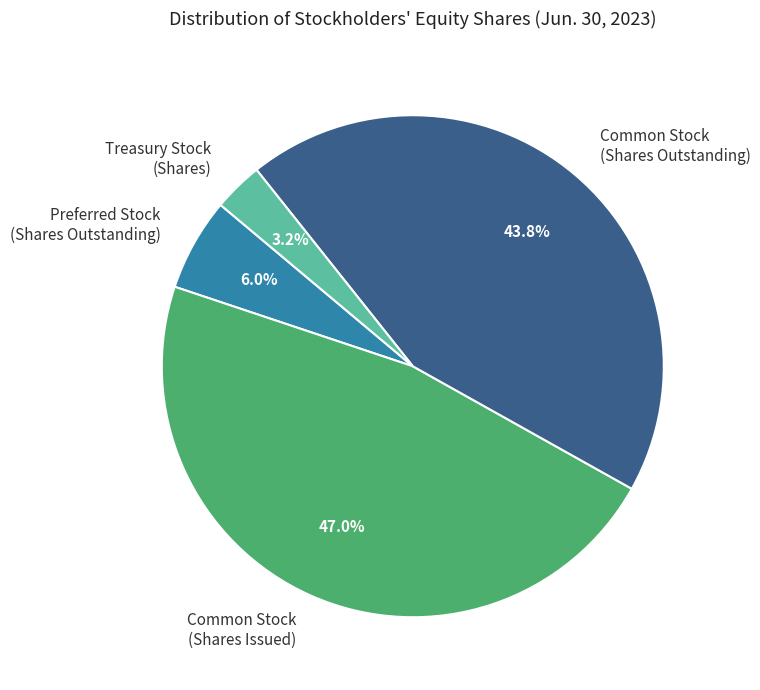

What portion of the pie excludes Preferred Stock (Shares Outstanding)?

94.0%